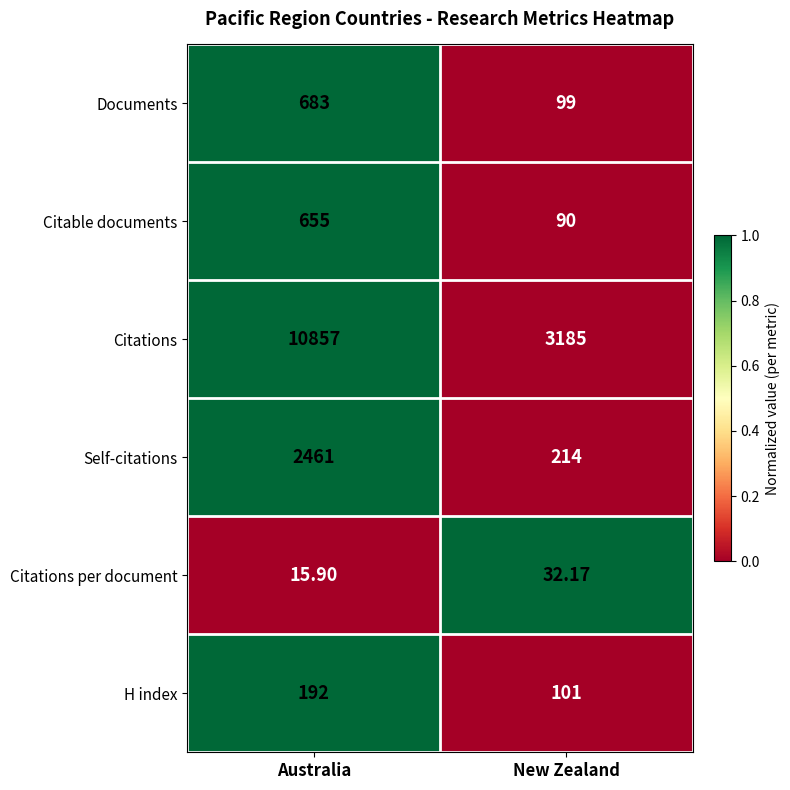

At Australia, list the series in order from largest to smallest.

Citations, Self-citations, Documents, Citable documents, H index, Citations per document